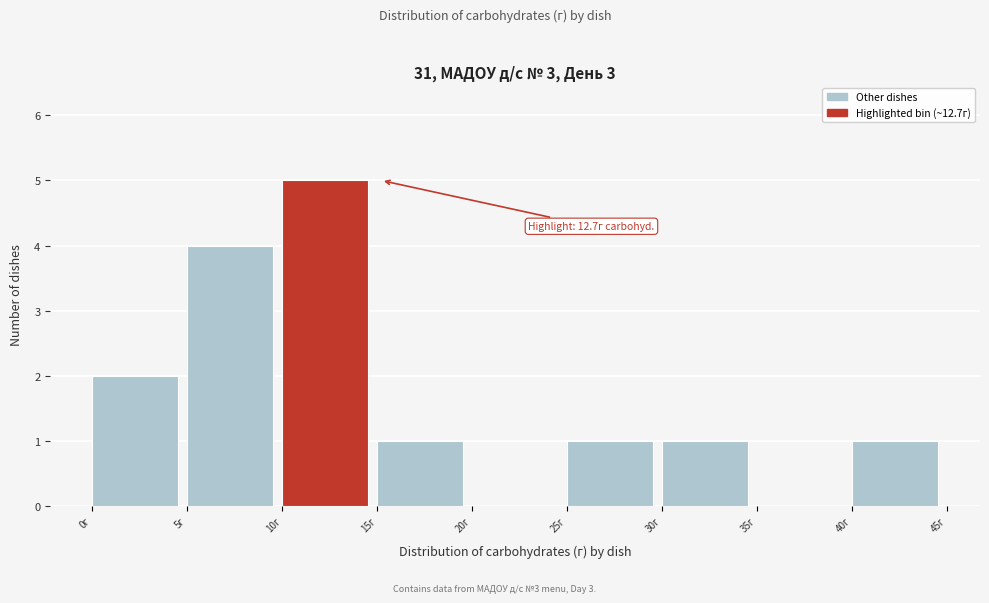

Over which range of the x-axis is the bar tallest?

10 to 15